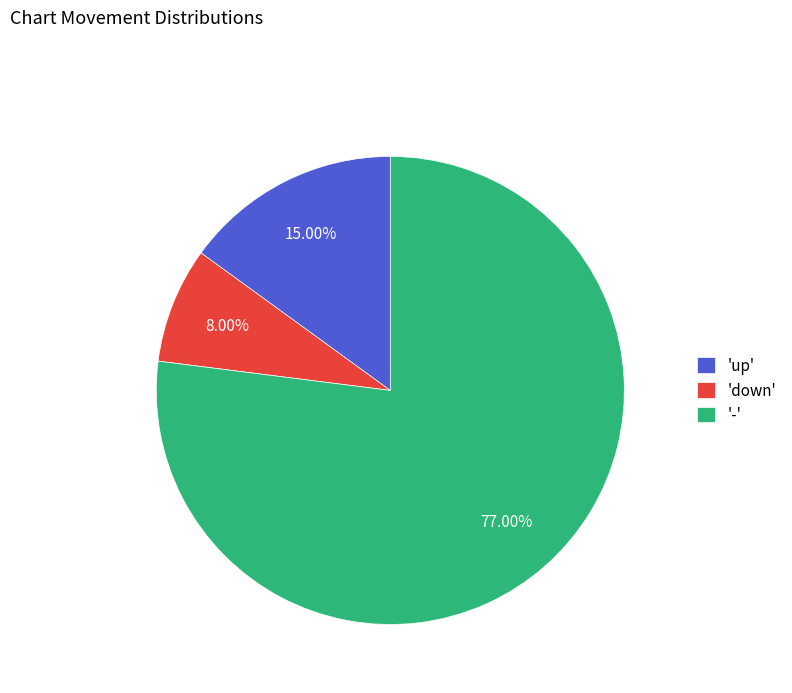

What is the ratio of the value at '-' to the value at 'down'?

9.6